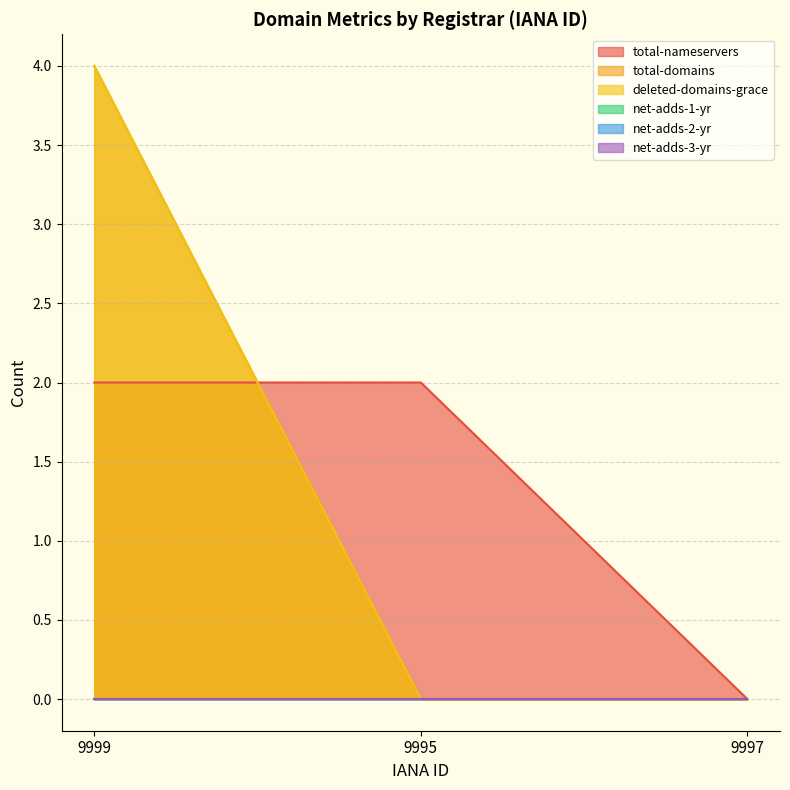

At which category is the sum across all series the highest?

9999